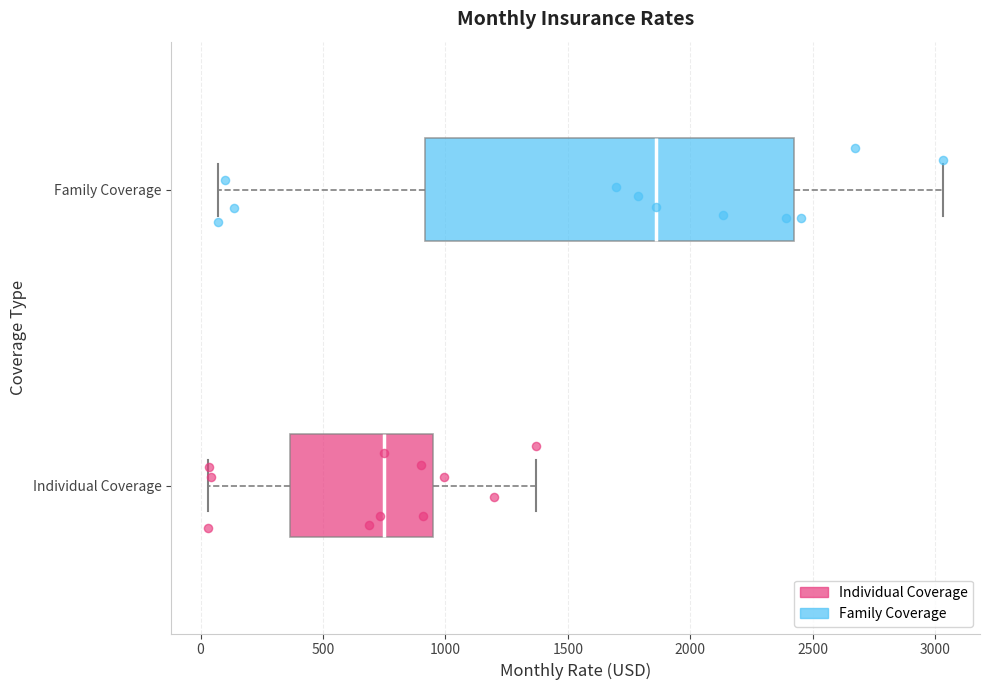

Reading bottom to top, read every box against the x-axis: the position of its median line, the range the box covers, and the ends of its whiskers. The values are not printed on the chart, so give them approximately, as read against the axis.

Individual Coverage: median 750, box 350 to 950, whiskers 50 to 1350
Family Coverage: median 1850, box 900 to 2400, whiskers 50 to 3050